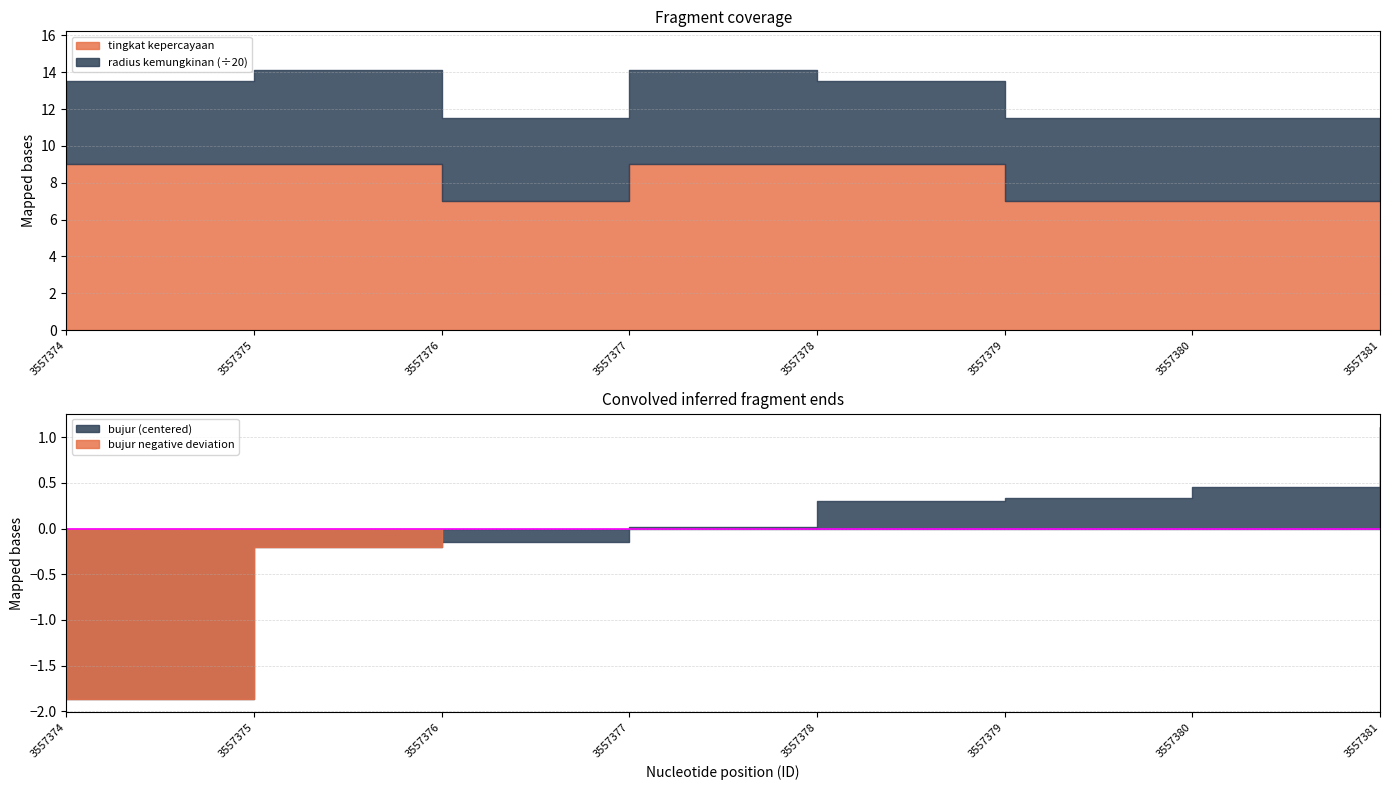

Which series has the largest range (max minus min)?

radius kemungkinan